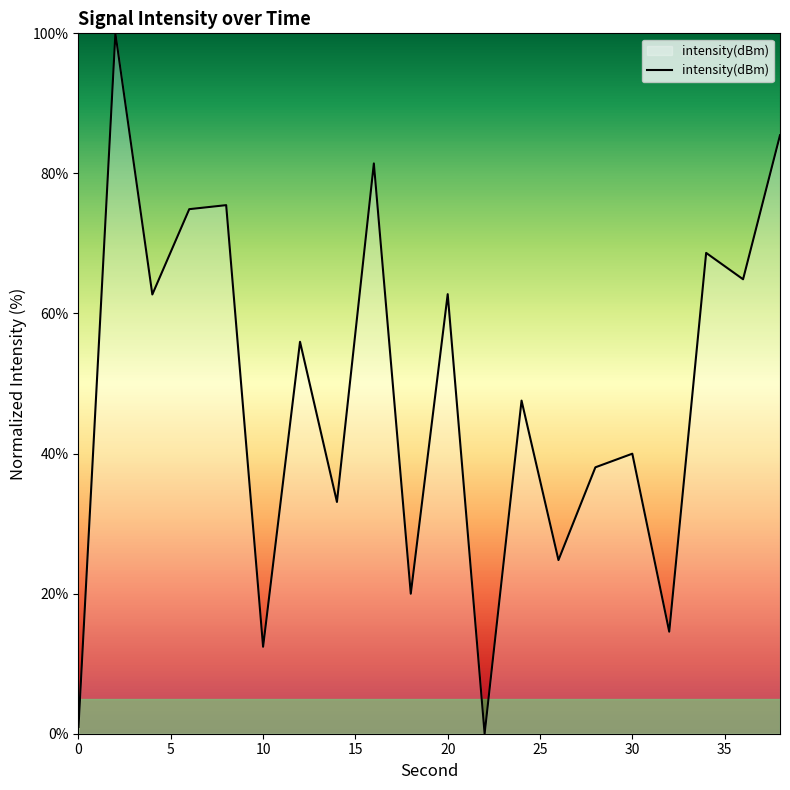

What is the difference between the maximum and minimum values?

100.0